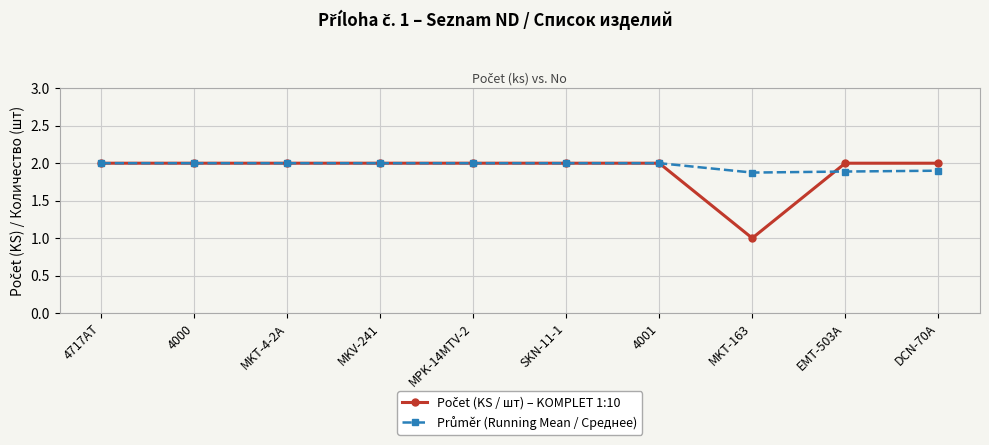

What is the total value across all series at MKV-241?

4.0